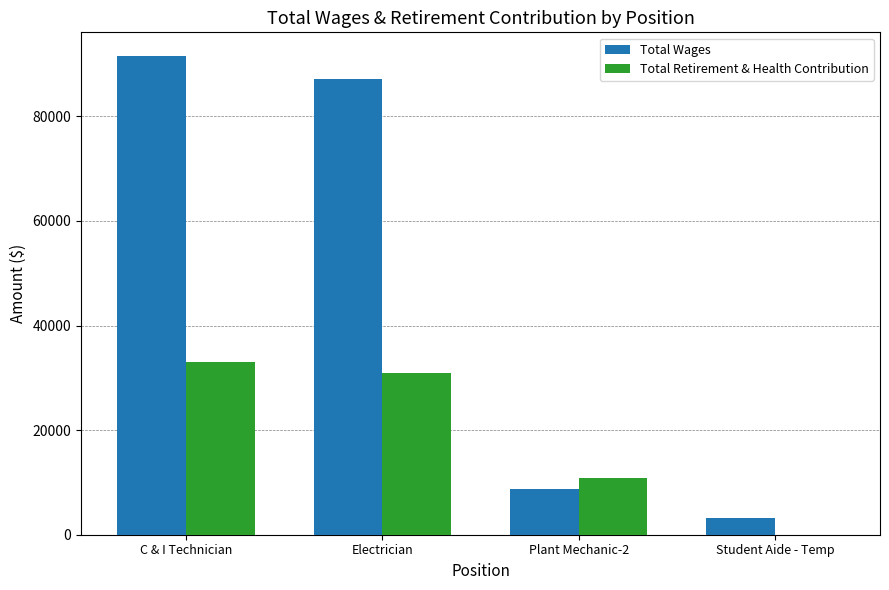

What is the sum of all Total Retirement & Health Contribution values?

74861